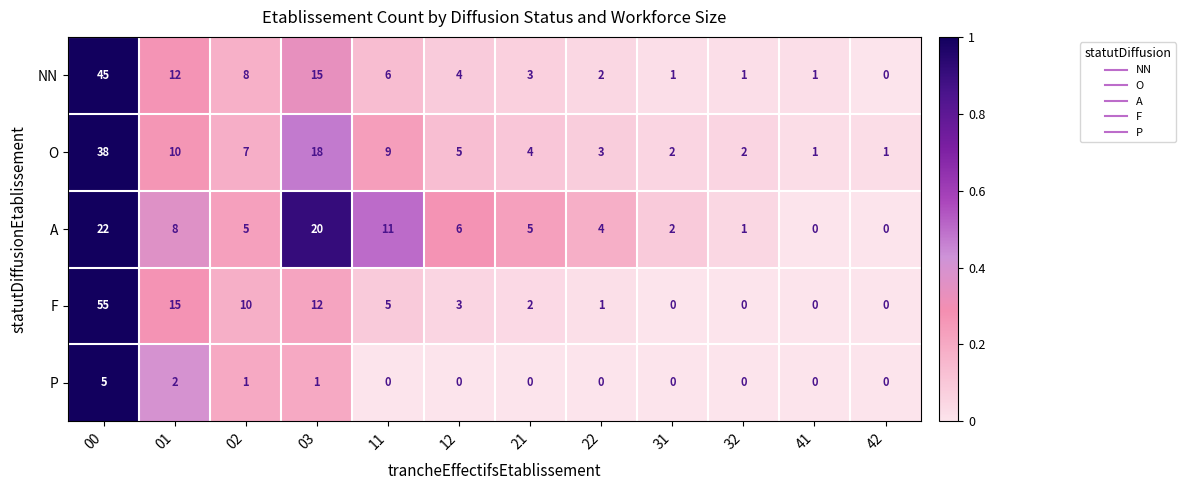

The NN series shows 2 at 31. True or false?

False